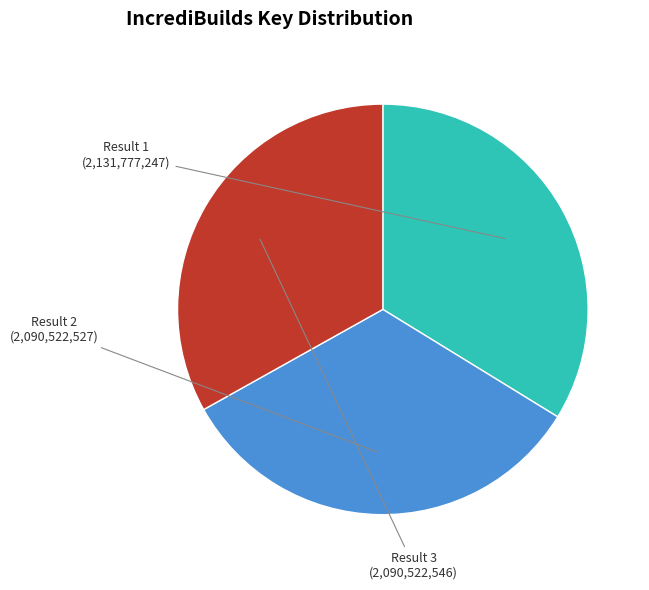

What is the largest slice in the pie chart?

Result 1